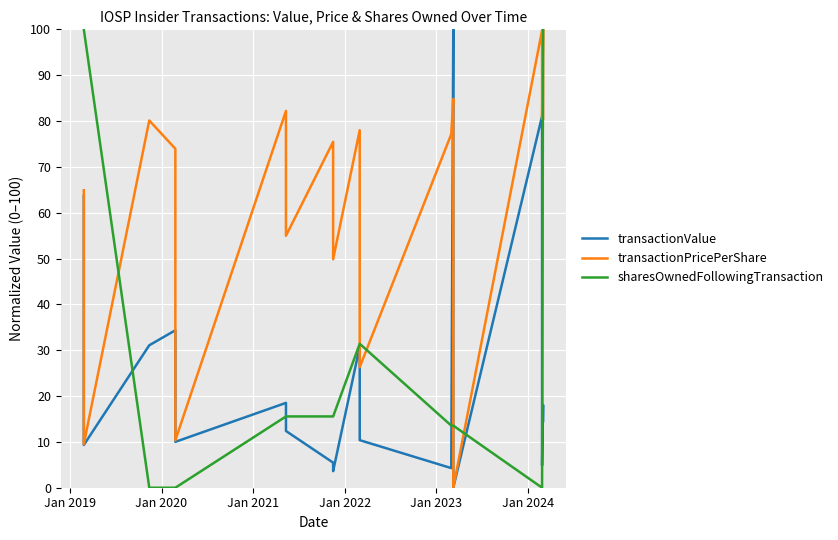

In transactionPricePerShare, how many points are higher than both neighbors (excluding endpoints)?

7